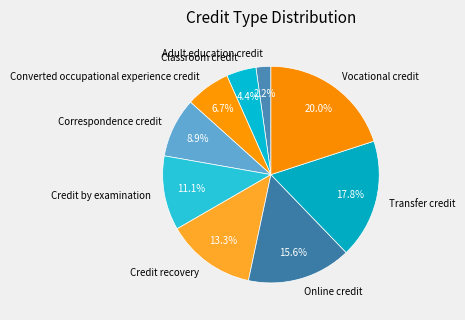

To the nearest percent, what is the difference between the Adult education credit and Vocational credit slice percentages?

18%